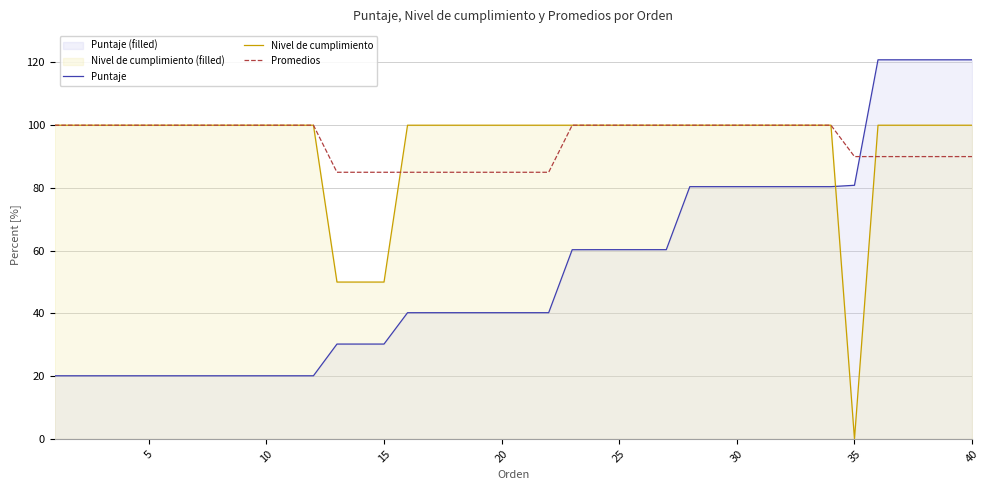

What is the difference between the highest and lowest values at 5?

79.9